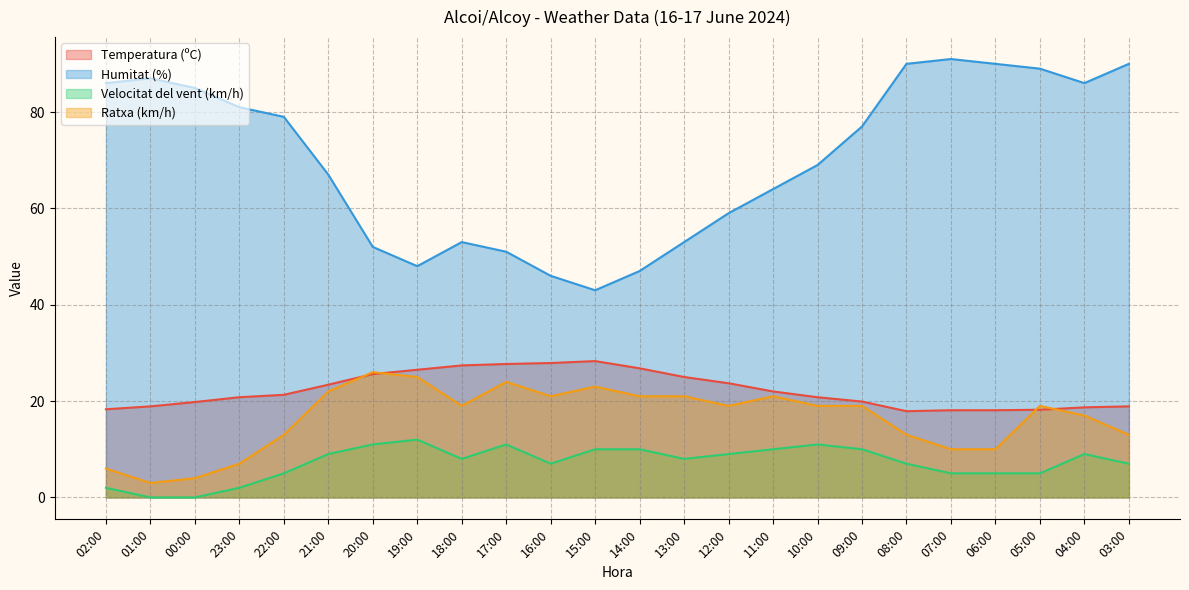

Rank the series by their maximum value, from highest to lowest.

Humitat (%), Temperatura (ºC), Ratxa (km/h), Velocitat del vent (km/h)